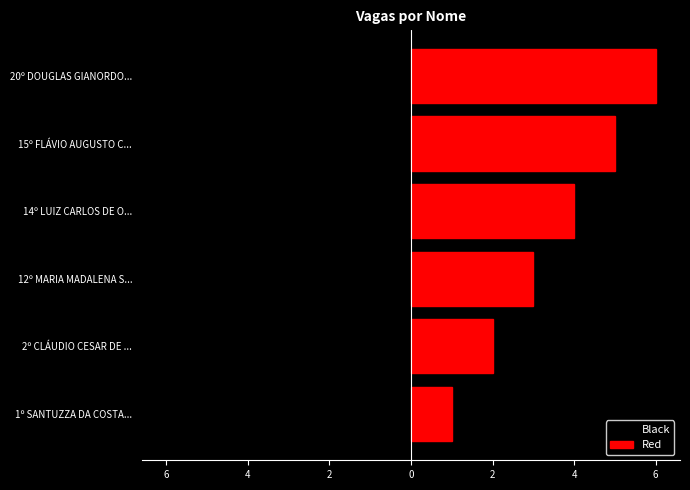

List the series in order of their overall mean, highest first.

Red, Black